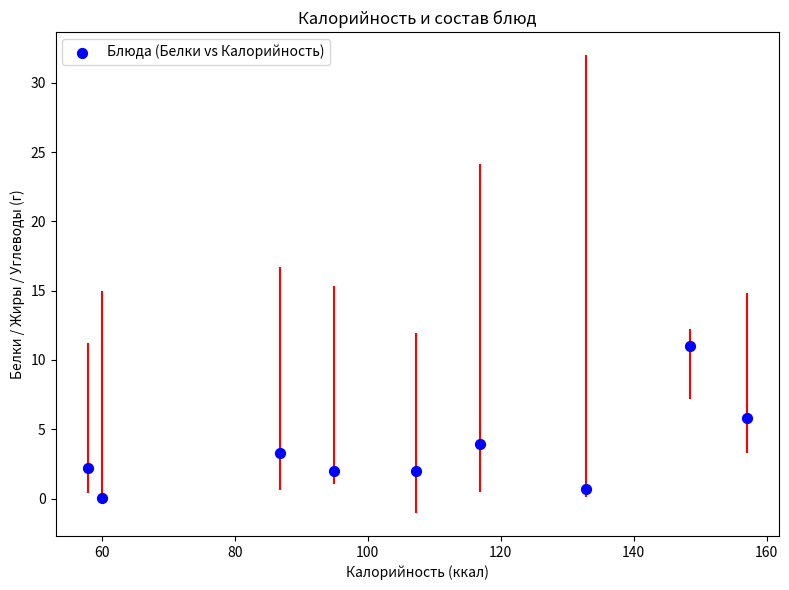

What is the range of X values (max minus min)?

99.0